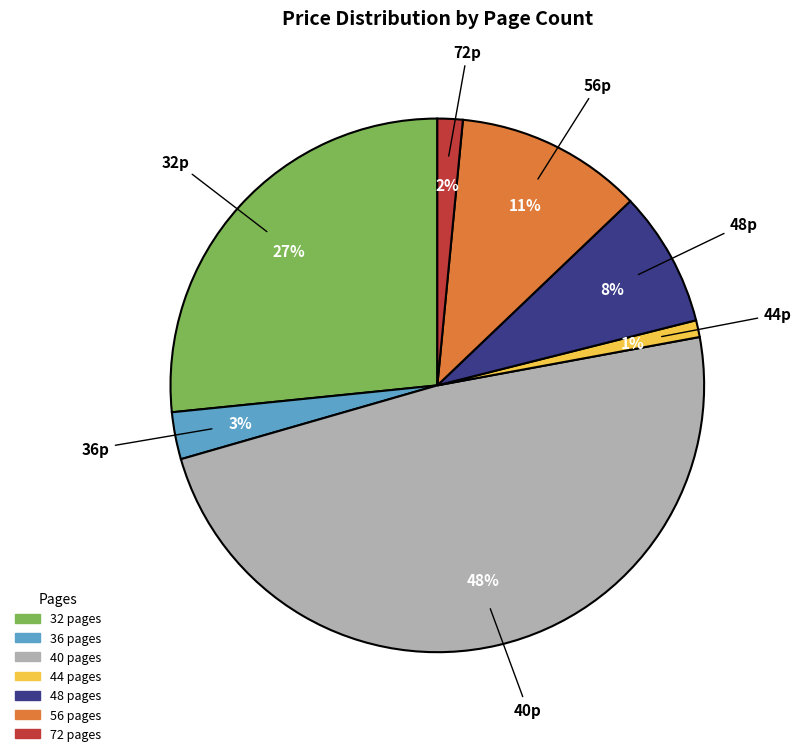

What is the largest slice in the pie chart?

40